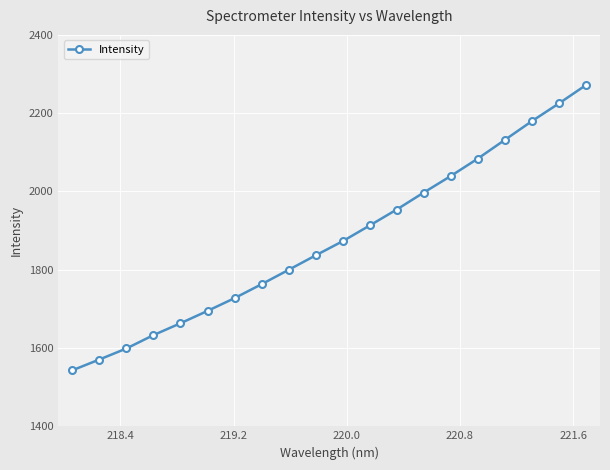

What is the smallest value displayed?

1543.1